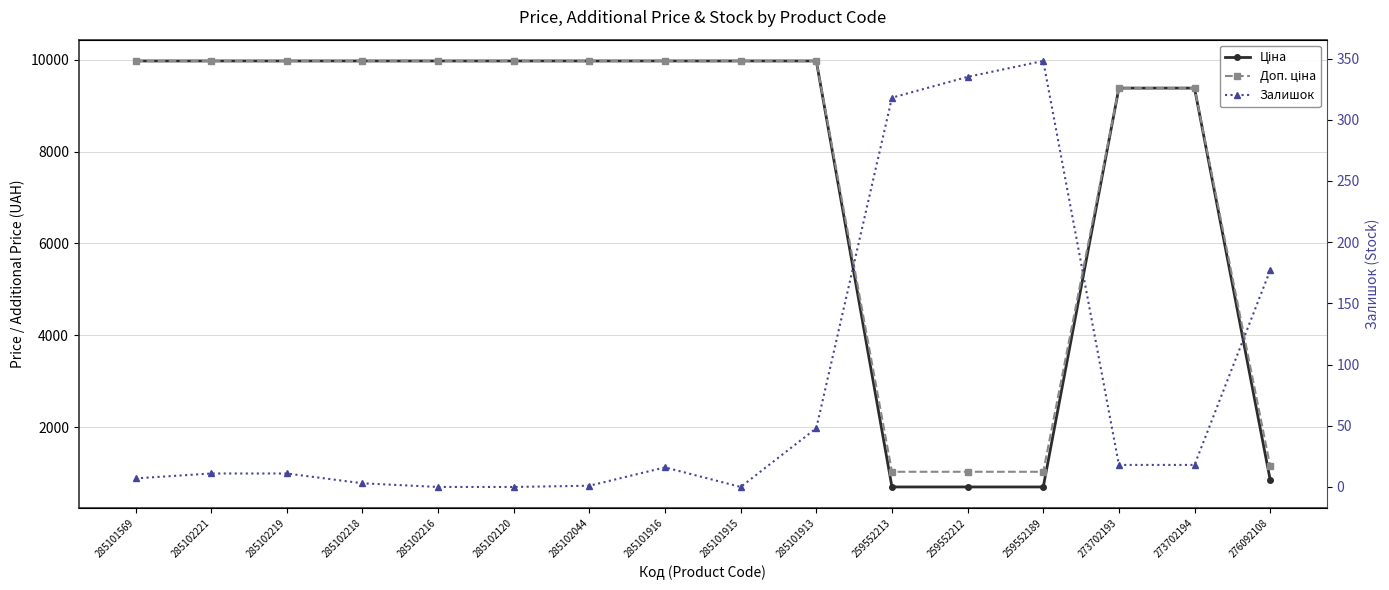

Which series has the widest spread of values?

Ціна